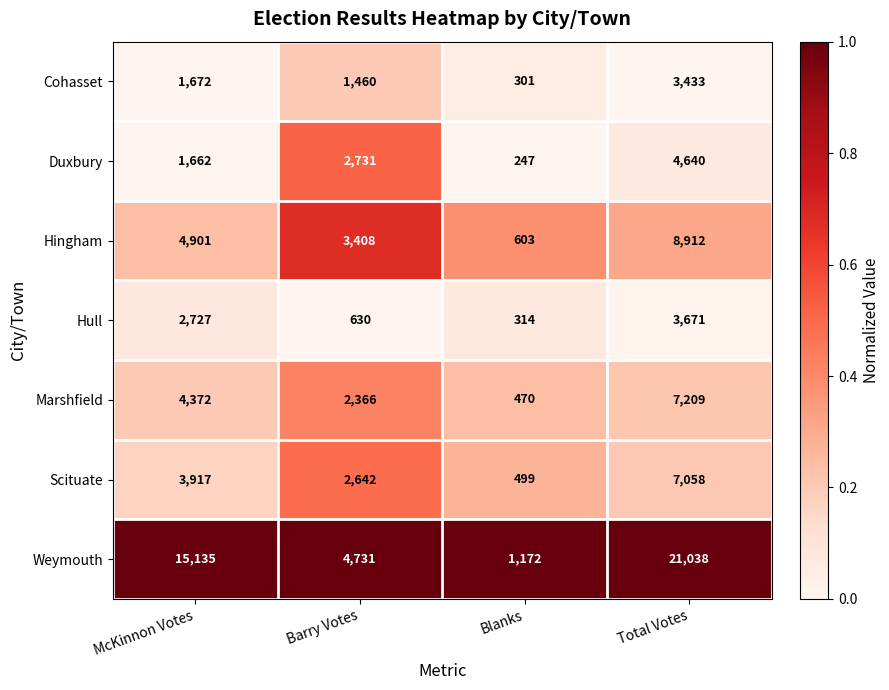

The value of Hull at Total Votes is 1781. True or false?

False